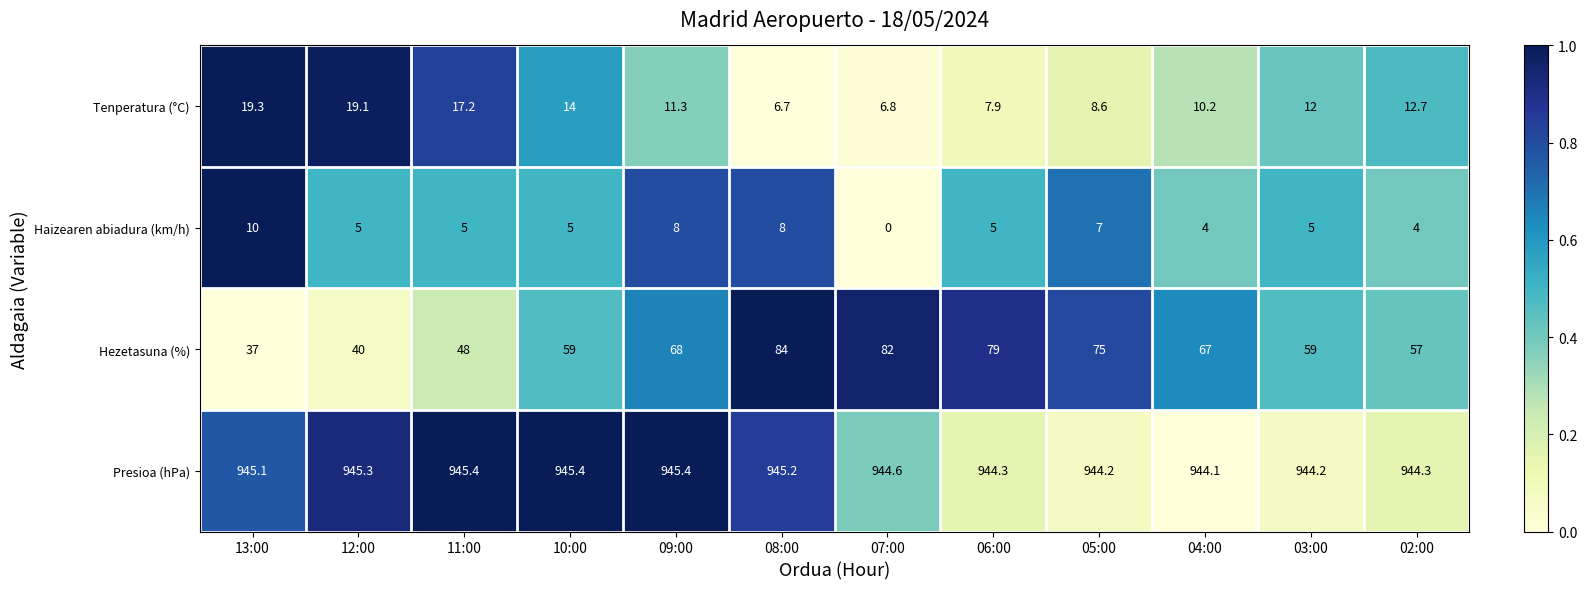

How many data points in Hezetasuna (%) are less than 67?

6